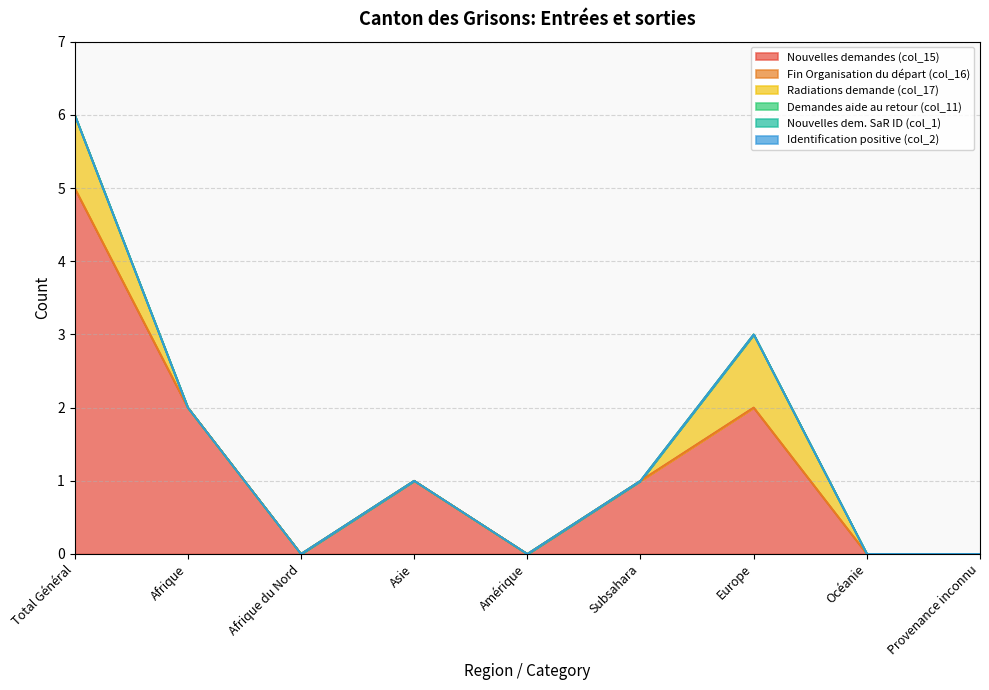

At which category is the sum across all series the highest?

Total Général